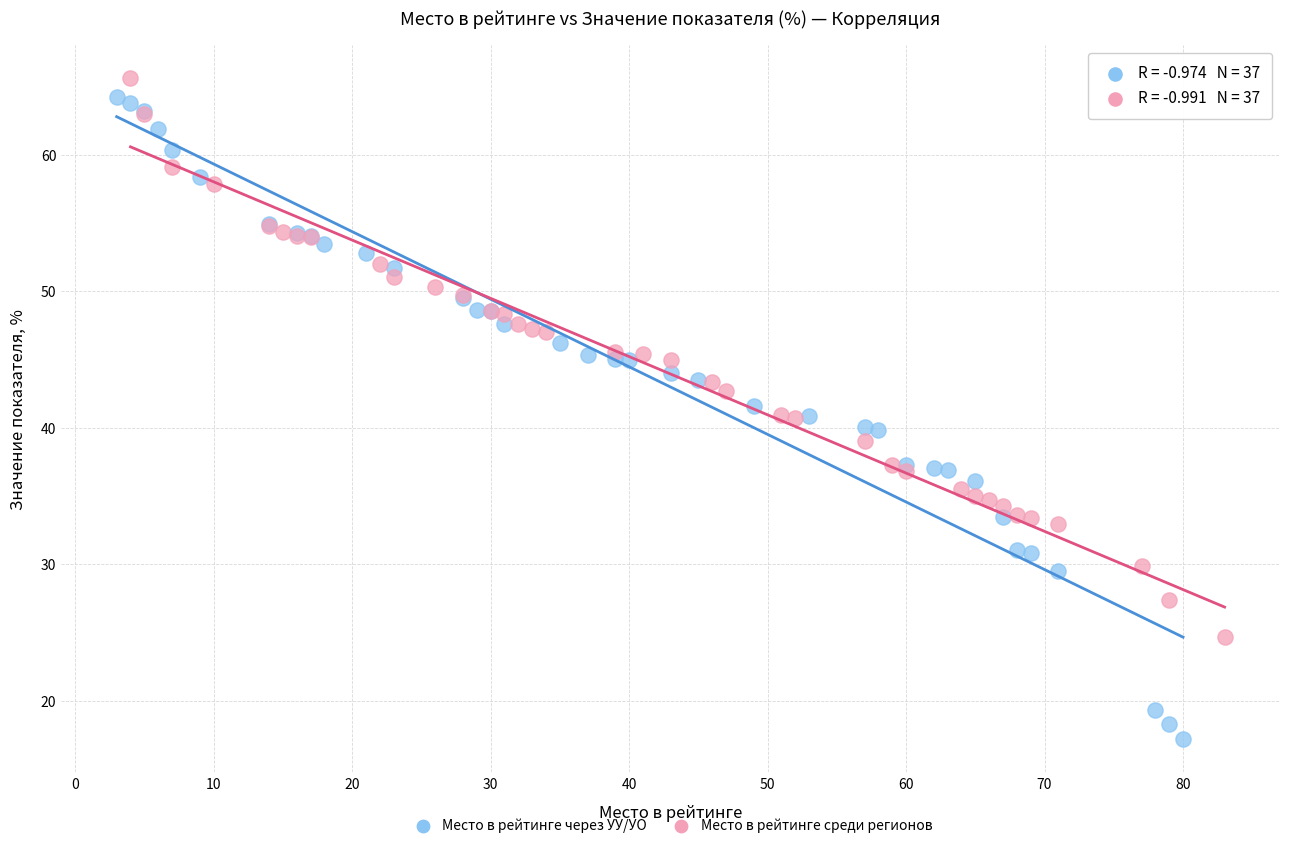

Which series contains the lowest Y value?

Место в рейтинге через УУ/УО